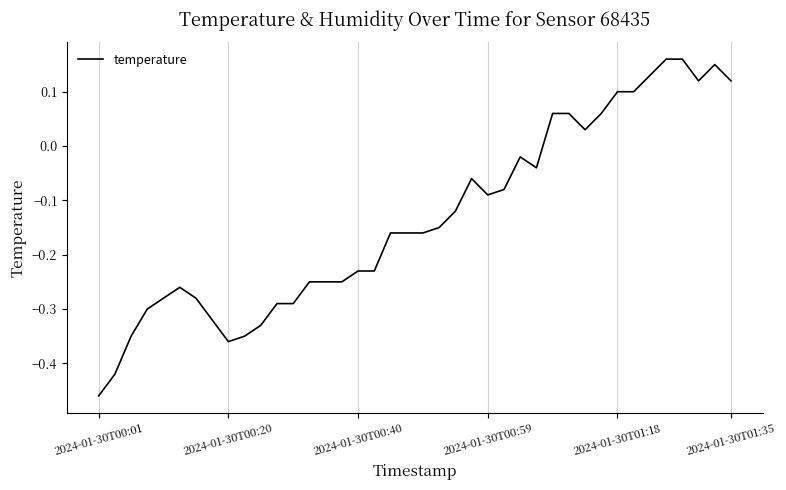

What is the difference between the maximum and minimum values?

0.6